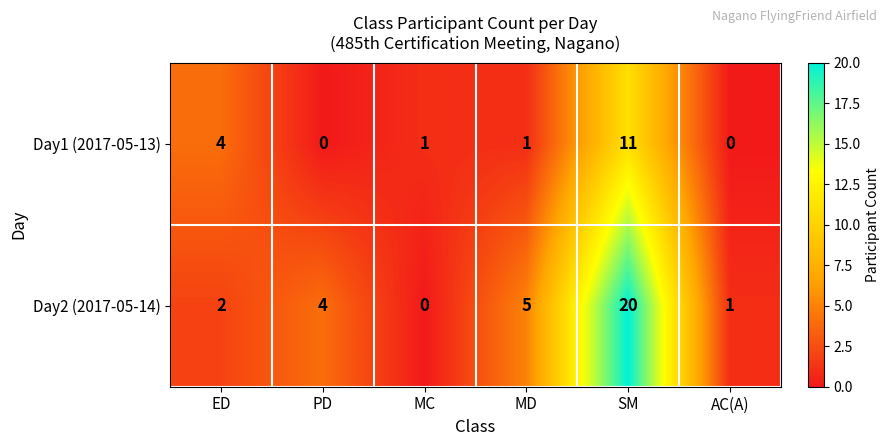

Rank the series by their average value, from highest to lowest.

Day2 (2017-05-14), Day1 (2017-05-13)